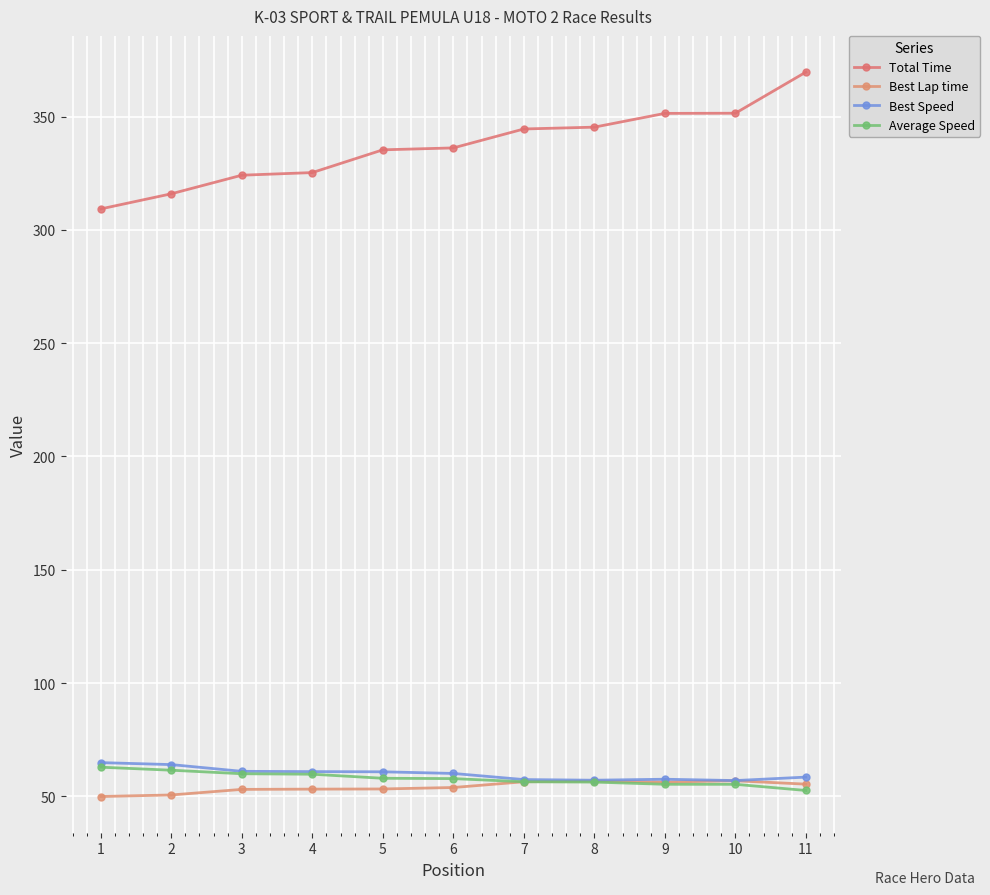

Reading left to right, transcribe all the data shown in this chart.

Total Time: 309.2	315.9	324.1	325.3	335.3	336.1	344.5	345.3	351.4	351.5	369.6
Best Lap time: 49.9	50.6	53.1	53.2	53.3	53.9	56.4	56.7	56.3	56.9	55.4
Best Speed: 64.9	64.0	61.0	60.9	60.8	60.1	57.4	57.1	57.6	57.0	58.5
Average Speed: 62.9	61.5	60.0	59.8	58.0	57.8	56.4	56.3	55.3	55.3	52.6